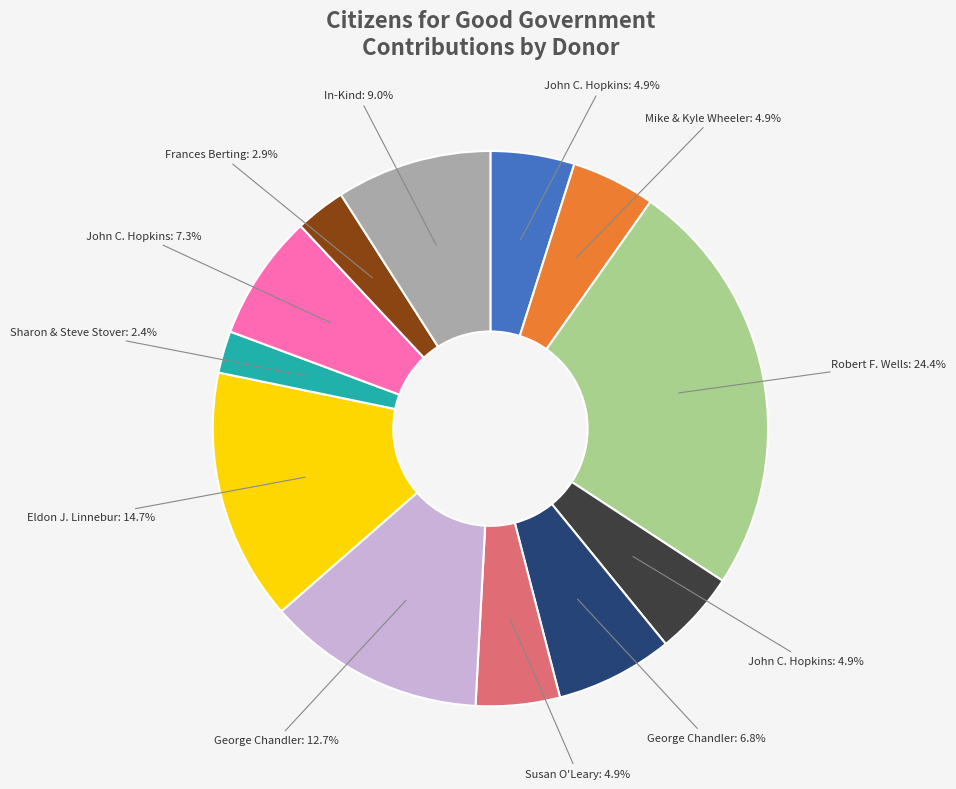

Is there any slice that represents more than half of the pie?

No